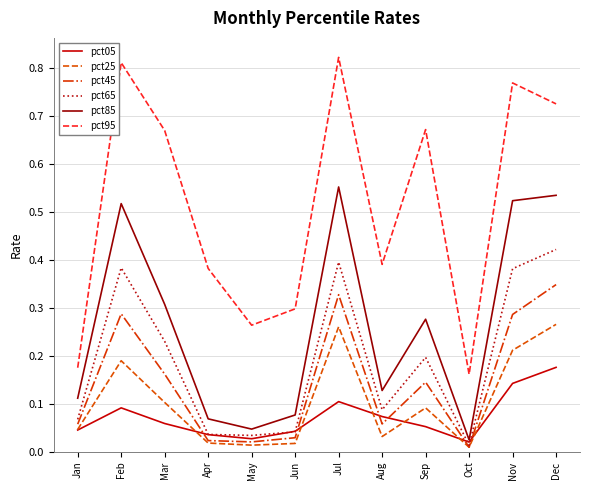

Rank the series by their maximum value, from lowest to highest.

pct05, pct25, pct45, pct65, pct85, pct95